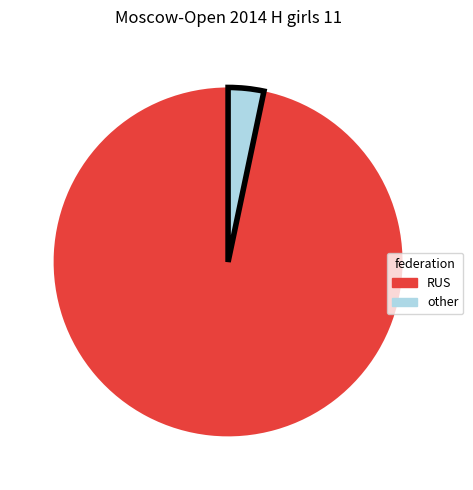

Does any single category account for the majority?

Yes